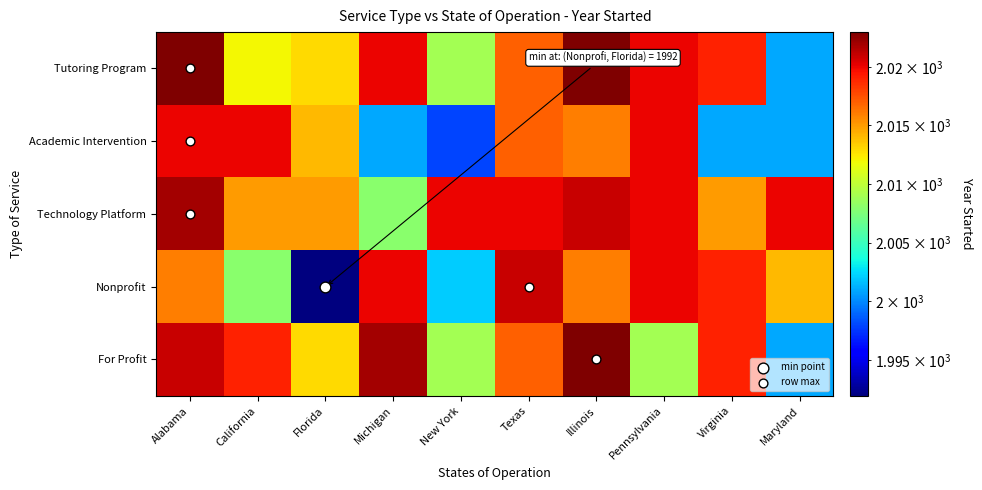

Rank the series at Florida from lowest to highest value.

Nonprofit, Tutoring Program, For Profit, Academic Intervention, Technology Platform